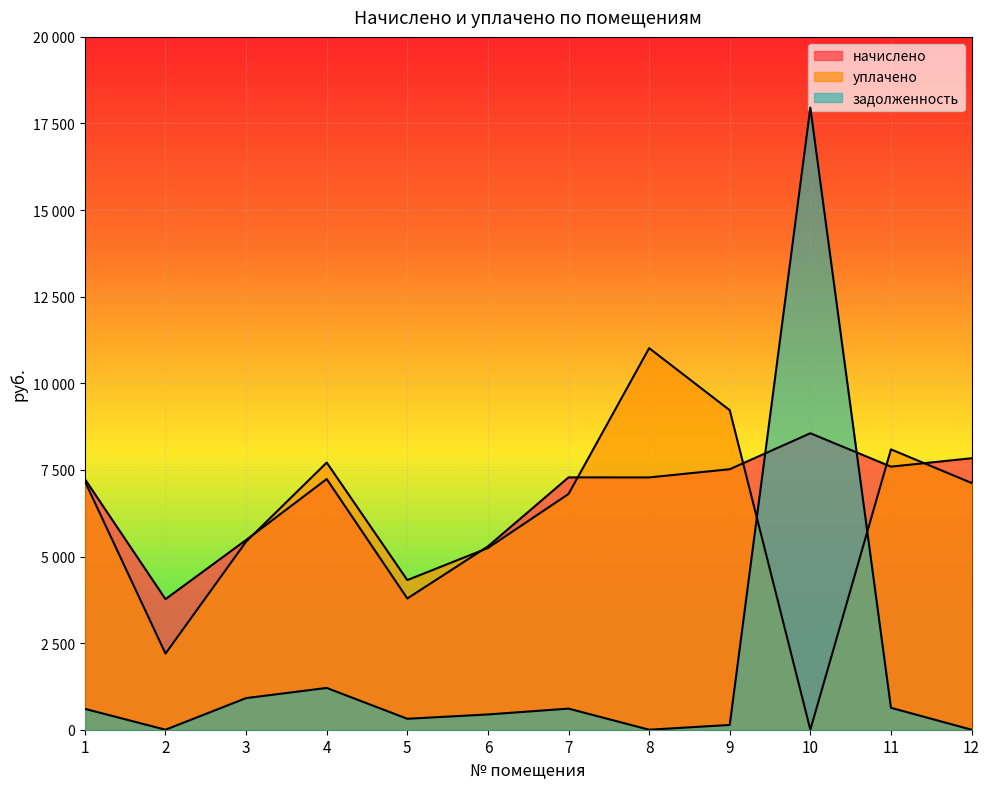

Between 7 and 8, which series saw the biggest shift?

уплачено